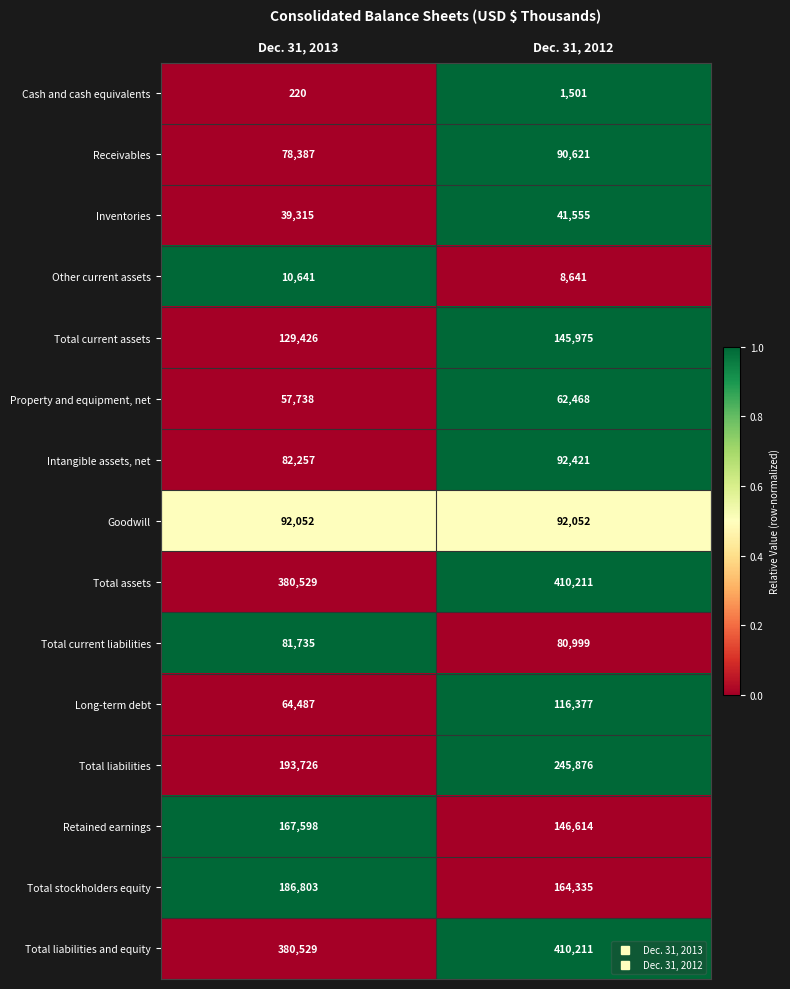

The Property and equipment, net series shows 62468 at Dec. 31, 2012. True or false?

True